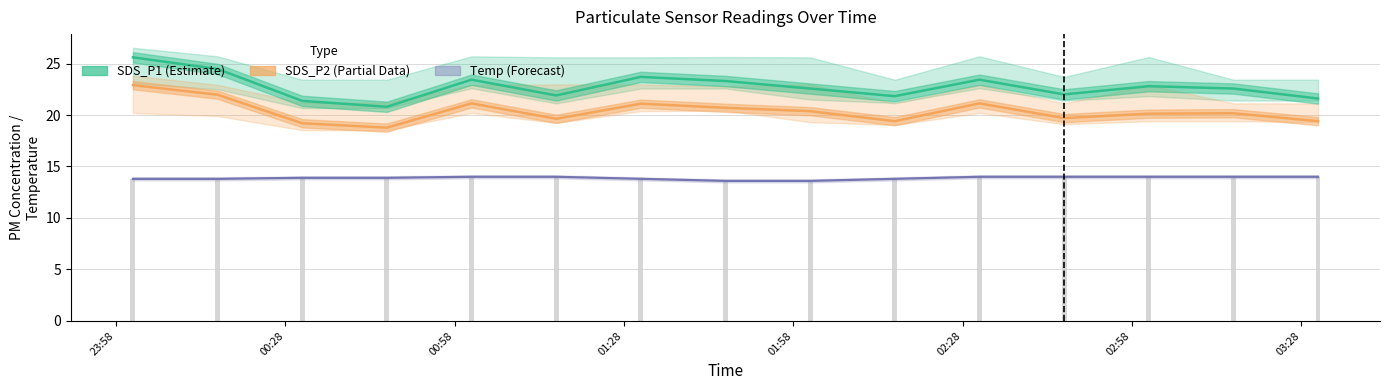

Reading left to right, extract all data points from this chart.

SDS_P1 (Estimate): 25.6	24.5	21.4	20.8	23.4	21.9	23.7	23.3	22.6	21.8	23.4	22.0	22.8	22.6	21.6
SDS_P2 (Partial): 22.9	22.0	19.2	18.8	21.1	19.6	21.1	20.7	20.4	19.4	21.1	19.7	20.1	20.2	19.4
Temp (Forecast): 13.8	13.8	13.9	13.9	14.0	14.0	13.8	13.6	13.6	13.8	14.0	14.0	14.0	14.0	14.0